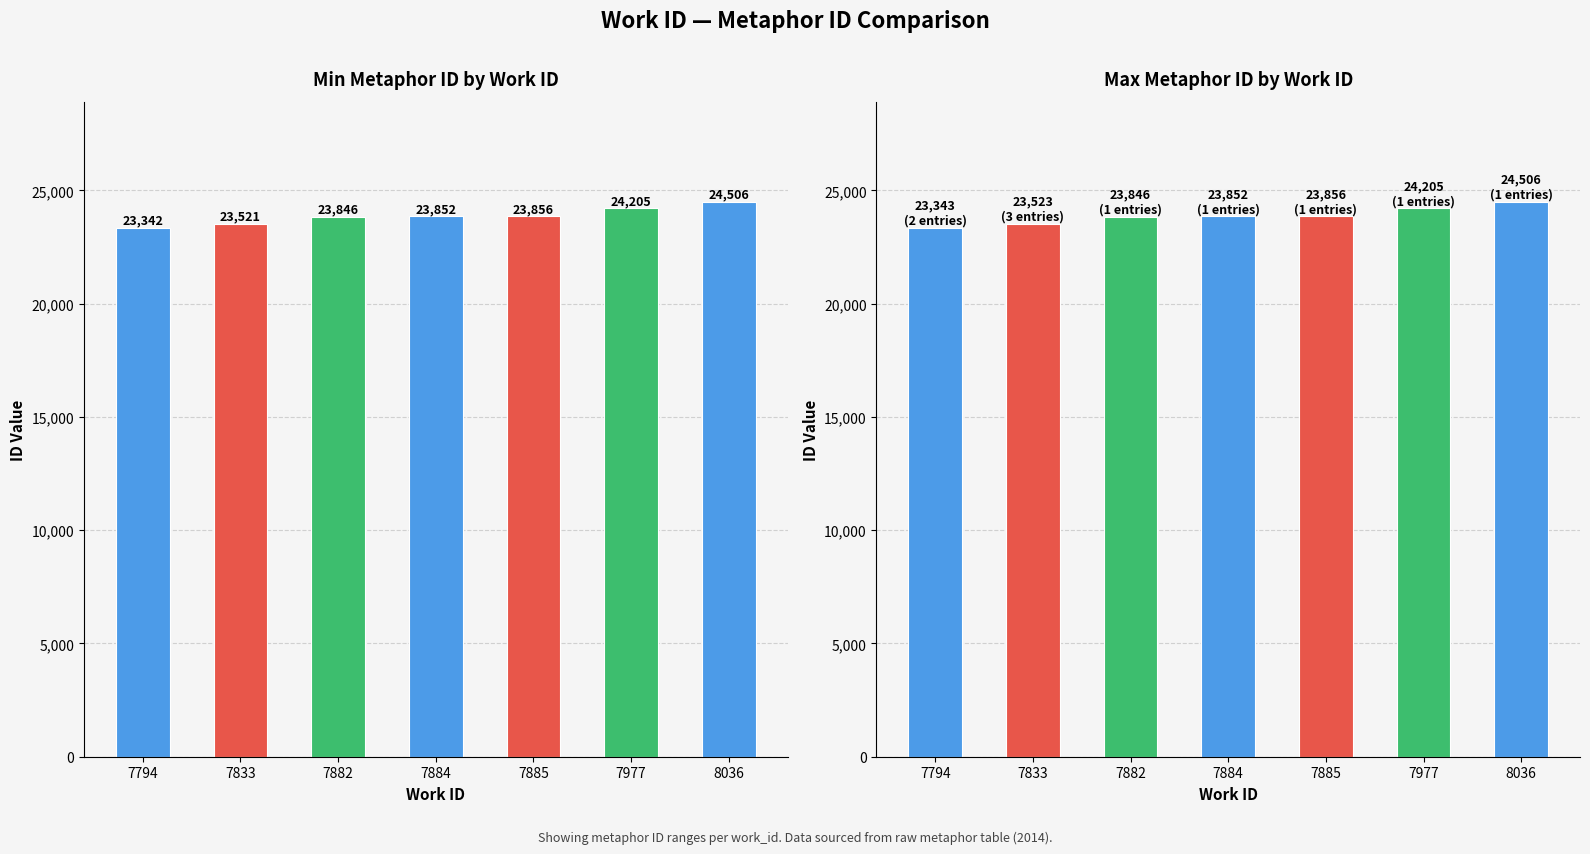

Which series has the largest range (max minus min)?

Min Metaphor ID